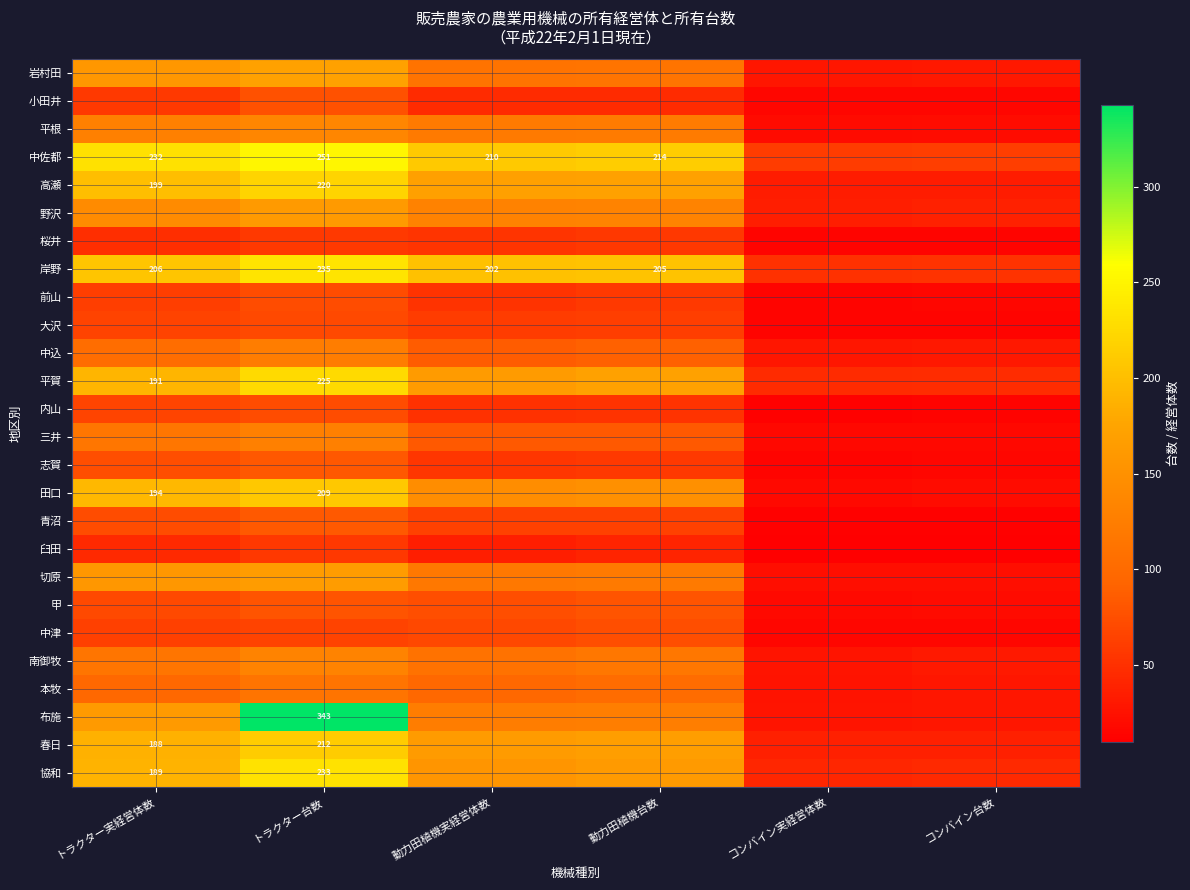

The value of 高瀬 at トラクター台数 is 120. True or false?

False